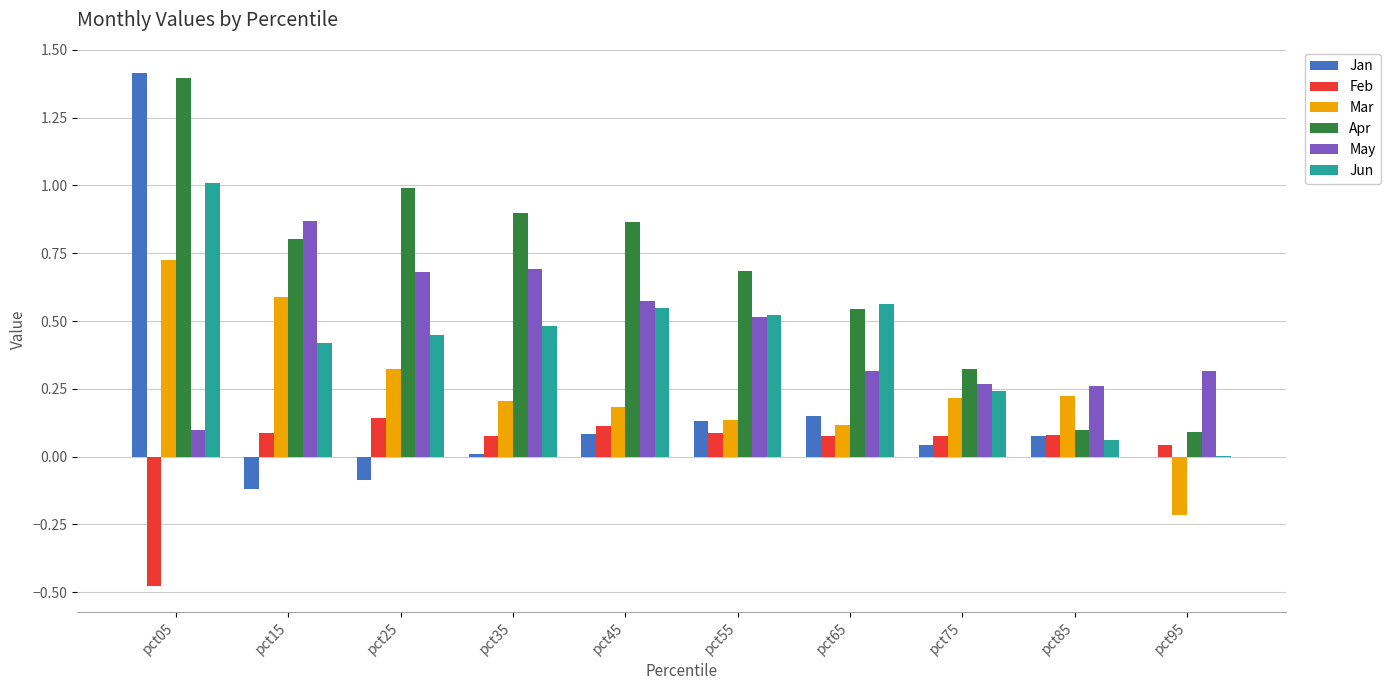

Which series changed the most between pct15 and pct45?

Mar